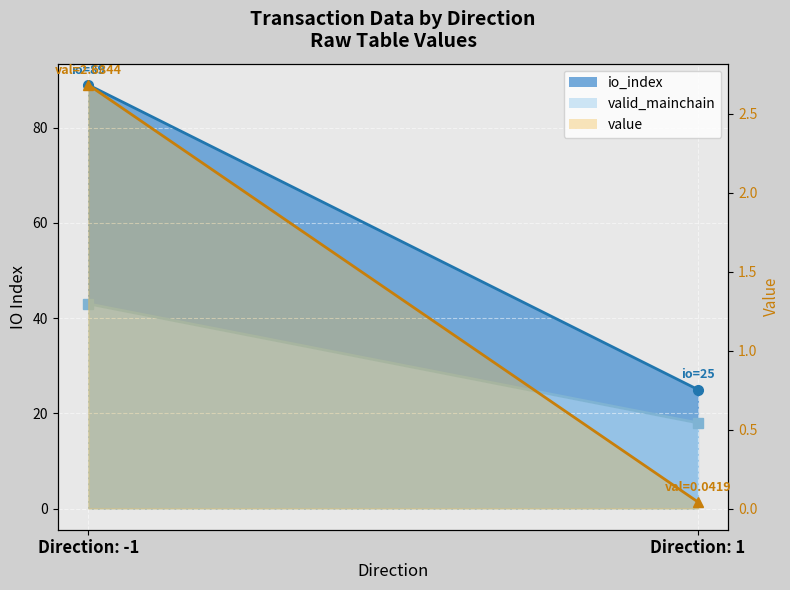

Reading left to right, what are all the values shown in this chart?

Direction: -1=2.7	Direction: 1=0.0